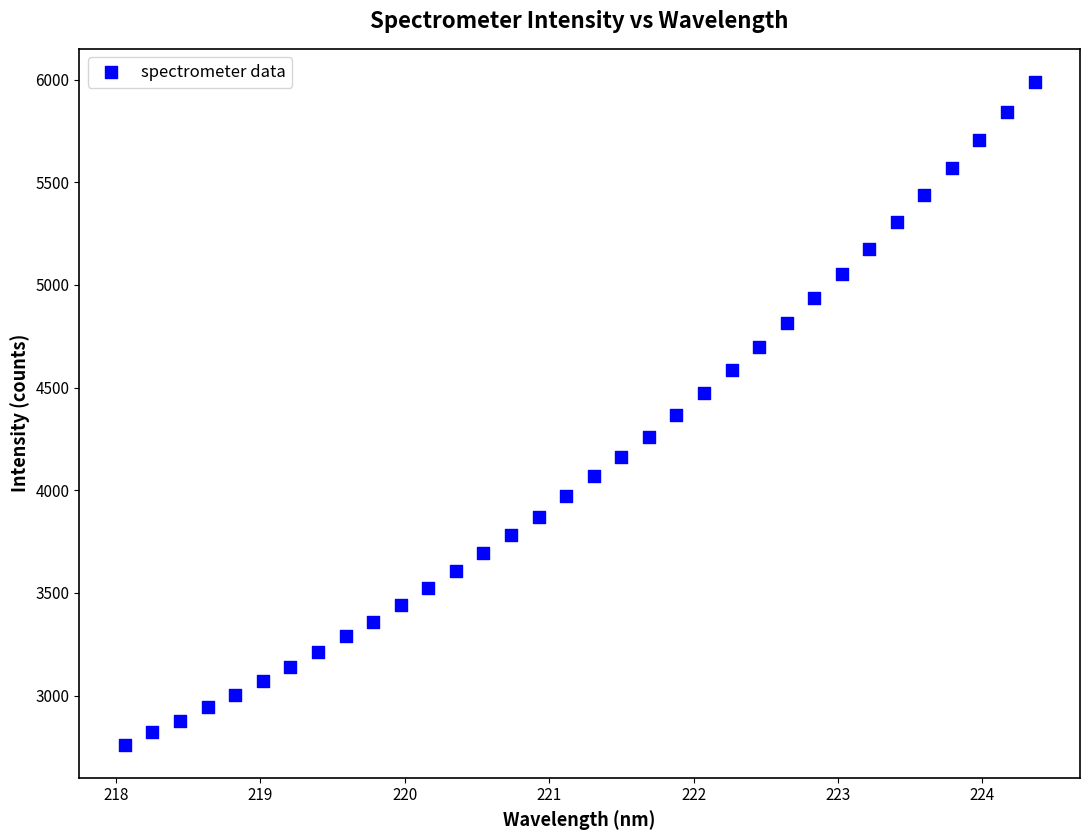

What is the range of X values (max minus min)?

6.3